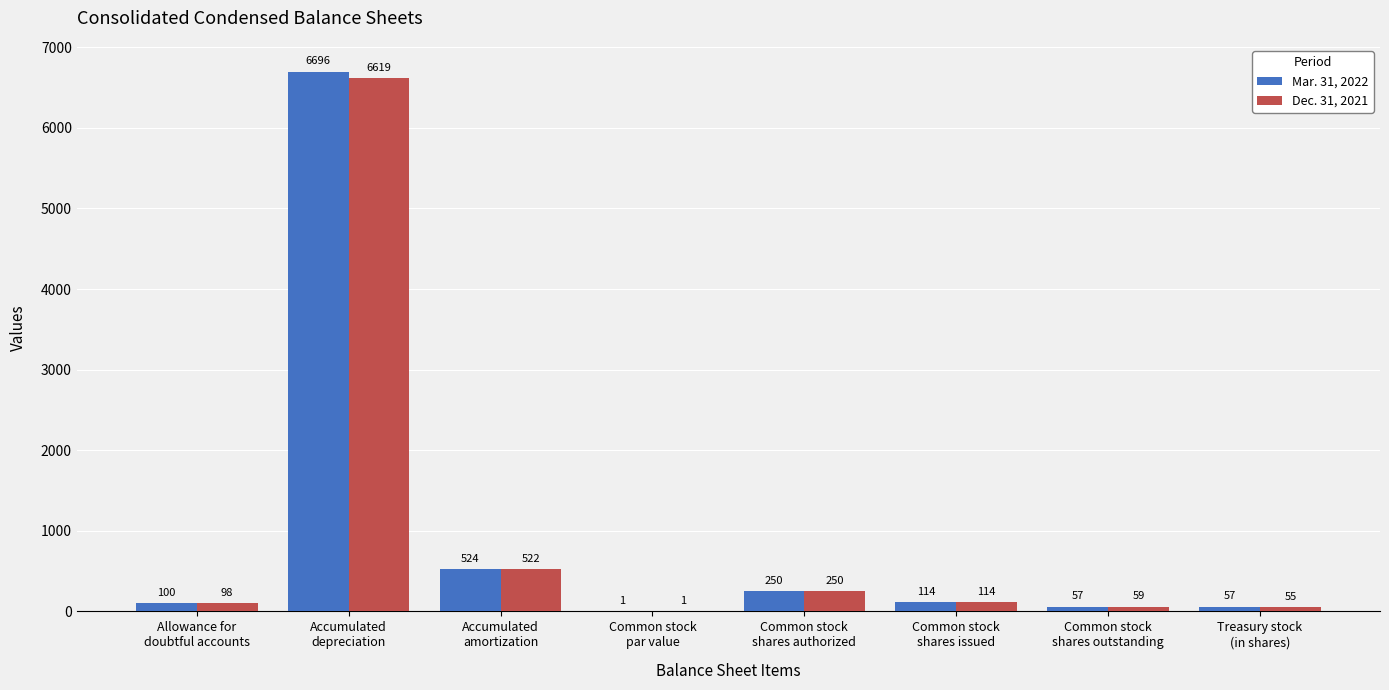

Which series has the largest total across all categories?

Mar. 31, 2022